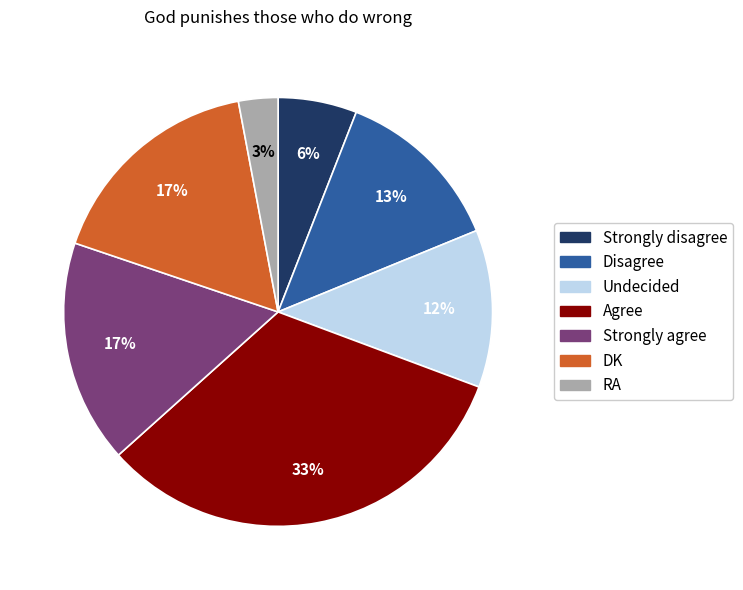

Do Agree and Strongly agree together represent more than half of the pie?

No